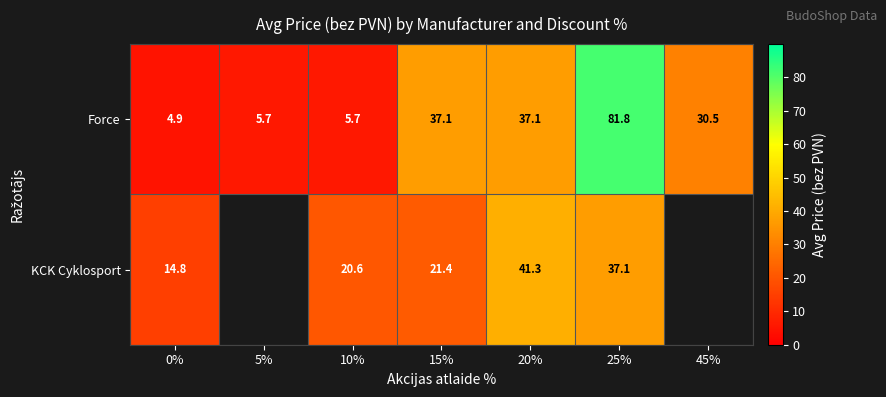

Which series changed the most between 0% and 15%?

Force